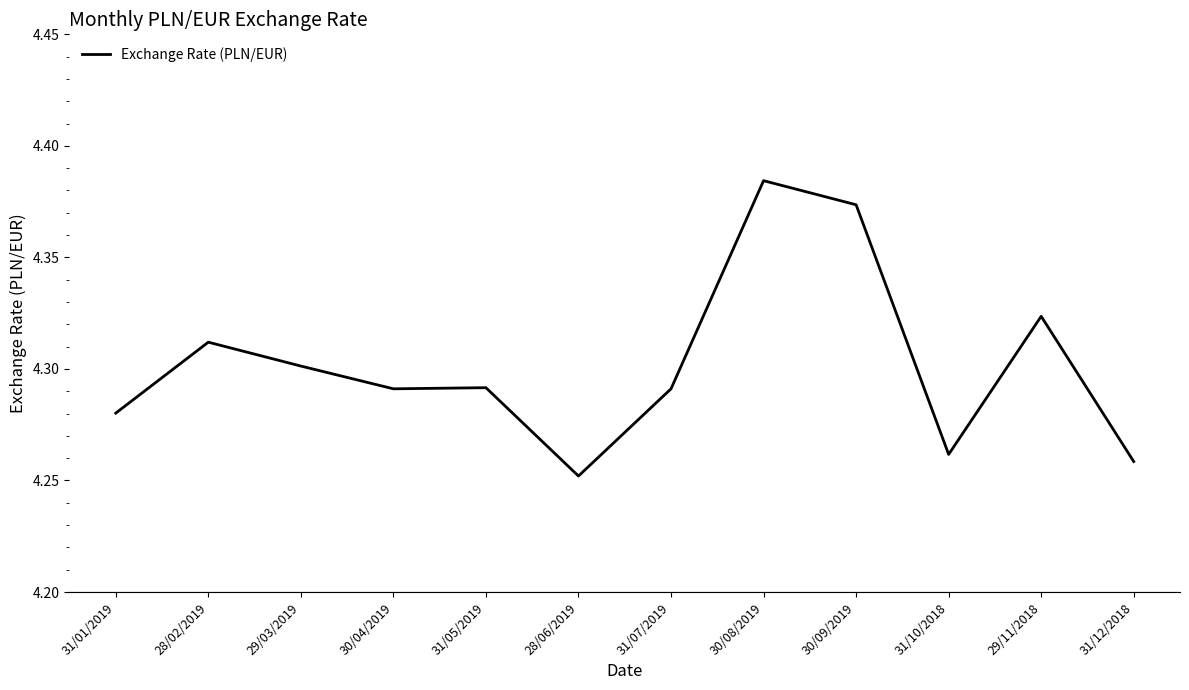

At which label is the value closest to 4?

28/06/2019